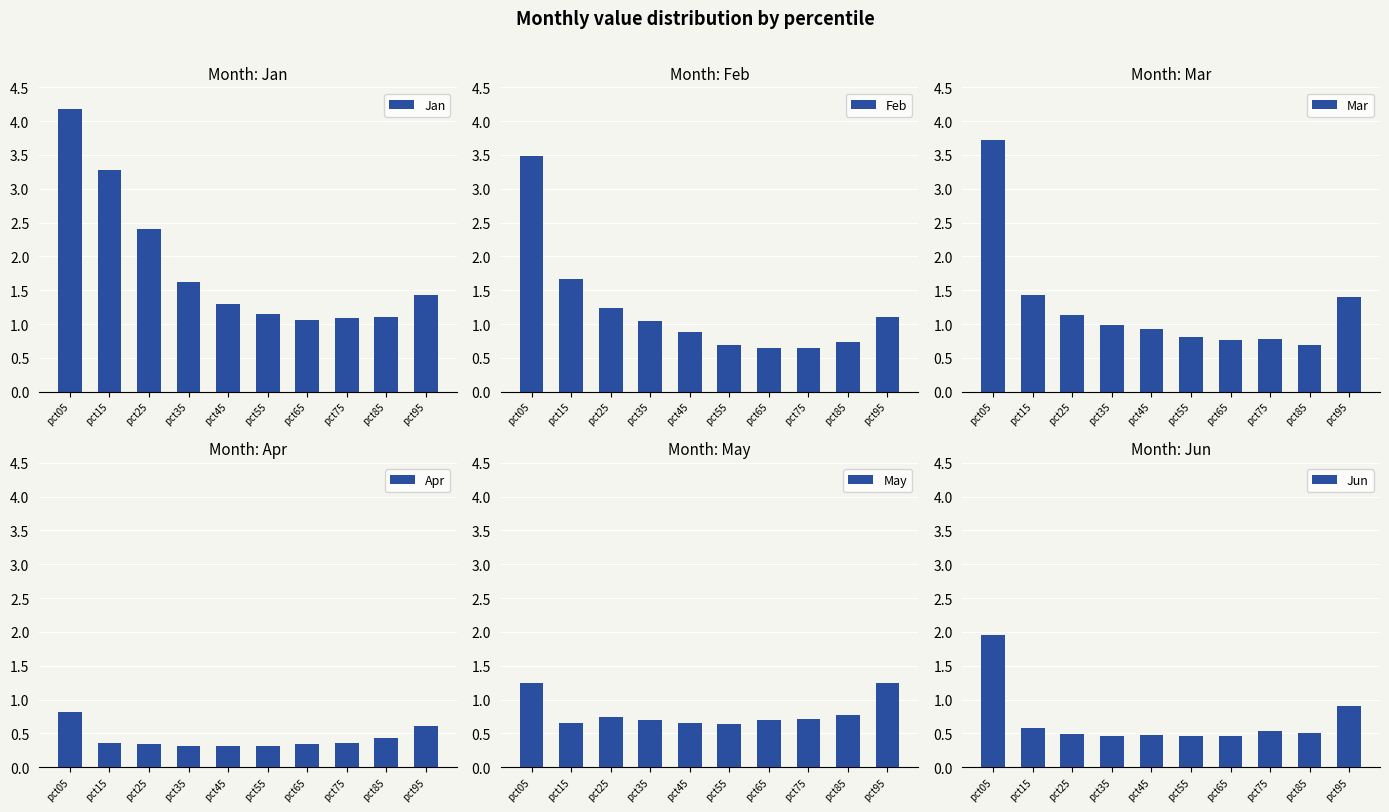

Is the value of Apr at pct05 greater than the value of Jan at pct35?

No